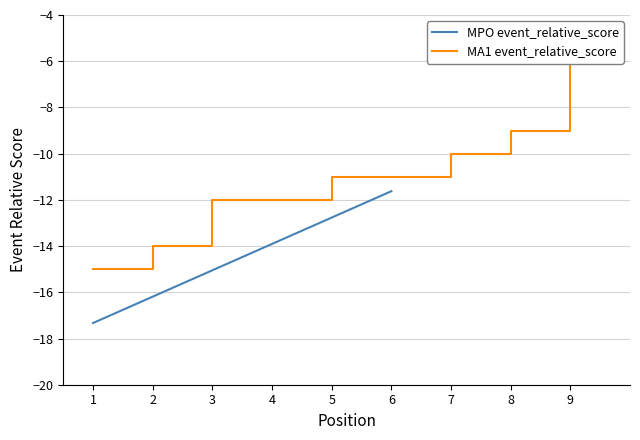

Is it true that MPO event_relative_score equals -11.6 at 6?

True